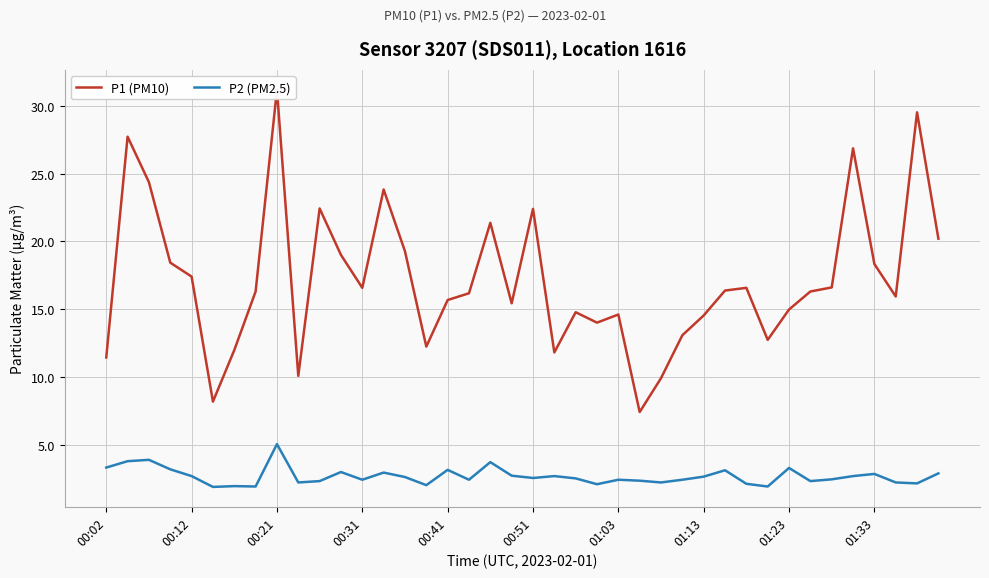

What is the approximate value of P1 (PM10) at 26?

9.9